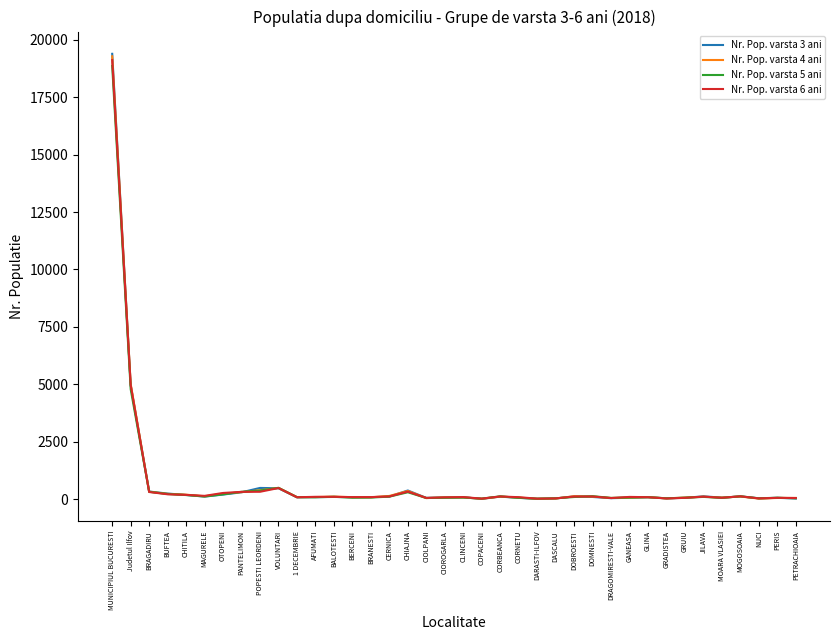

Which category has the highest value across all series?

MUNICIPIUL BUCURESTI